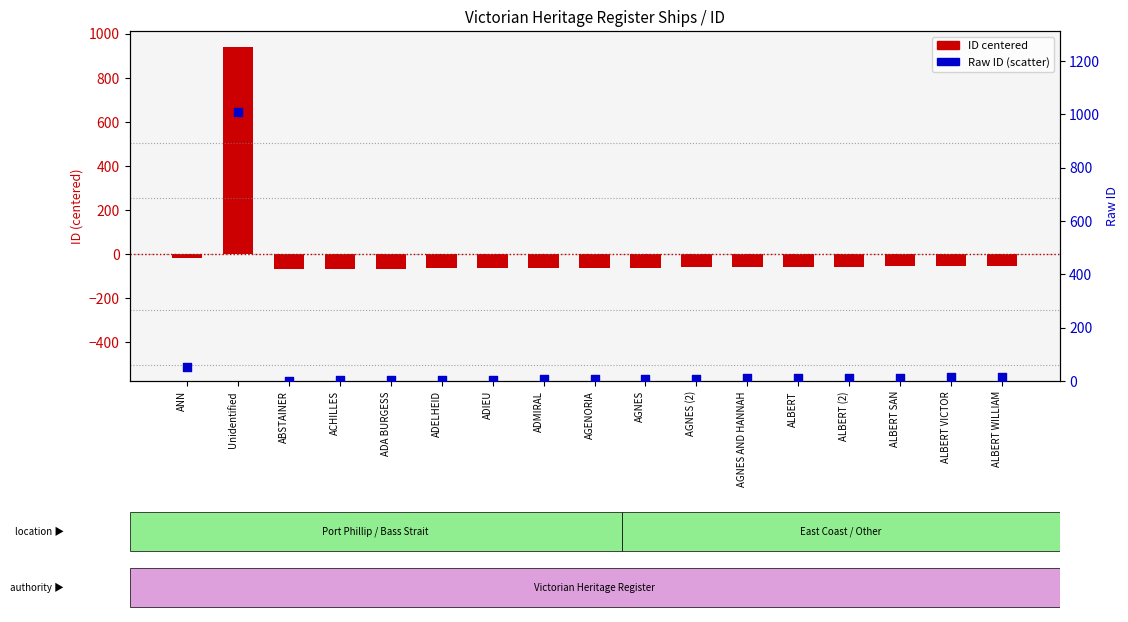

At which category is the sum across all series the highest?

Unidentified